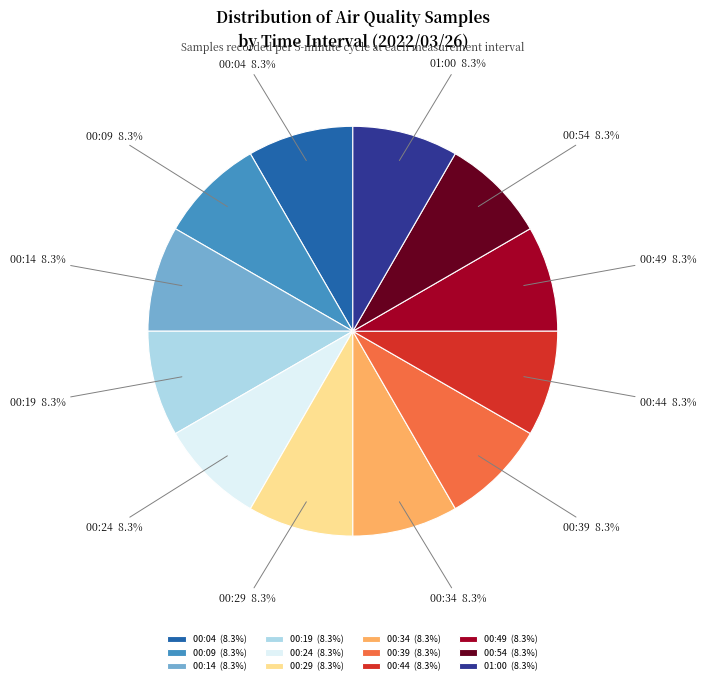

Approximately how many times larger is the value at 00:09 compared to 00:19?

1.0